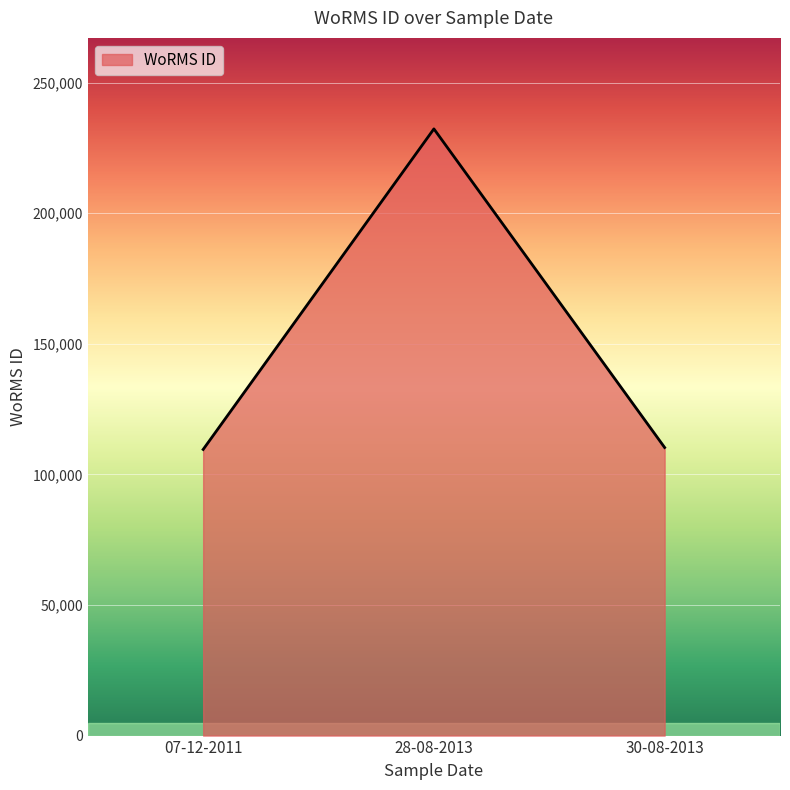

What position from the left is 28-08-2013?

2